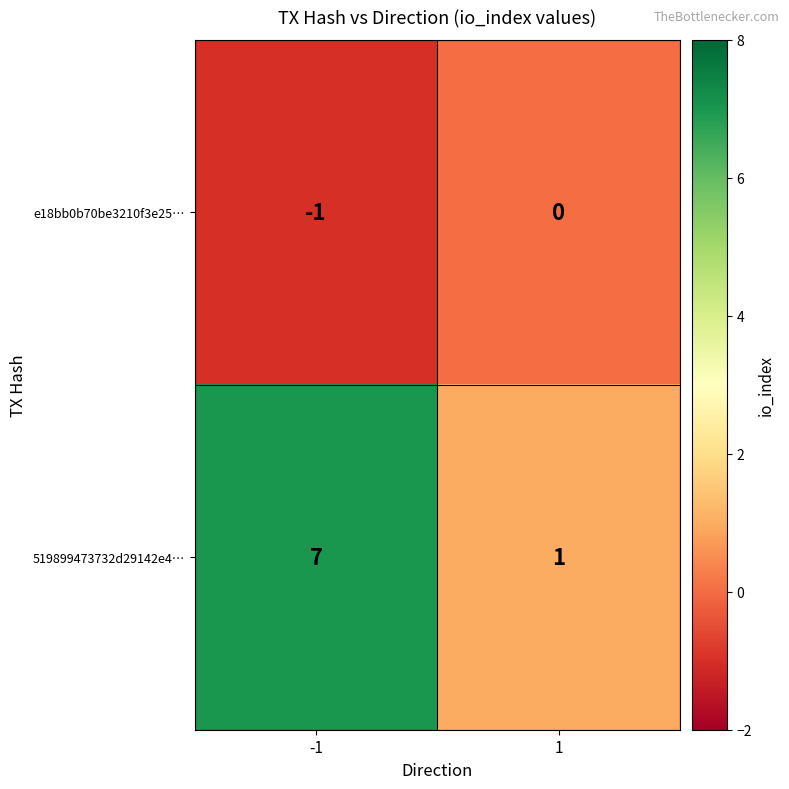

Count the number of data series in this chart.

2